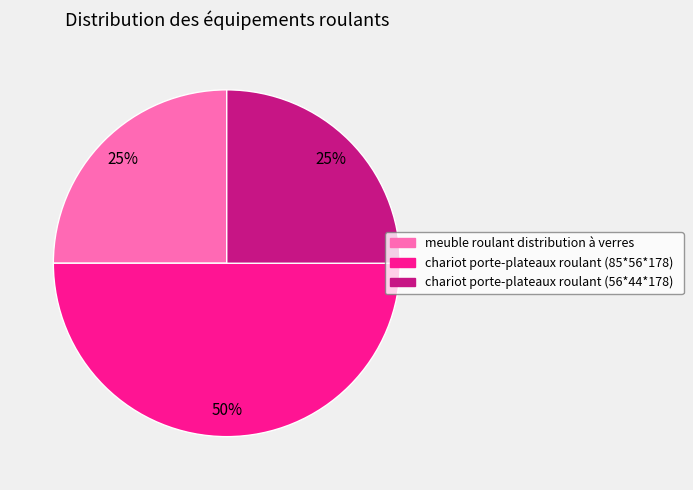

Which has a higher value, chariot porte-plateaux roulant (85*56*178) or chariot porte-plateaux roulant (56*44*178)?

chariot porte-plateaux roulant (85*56*178)